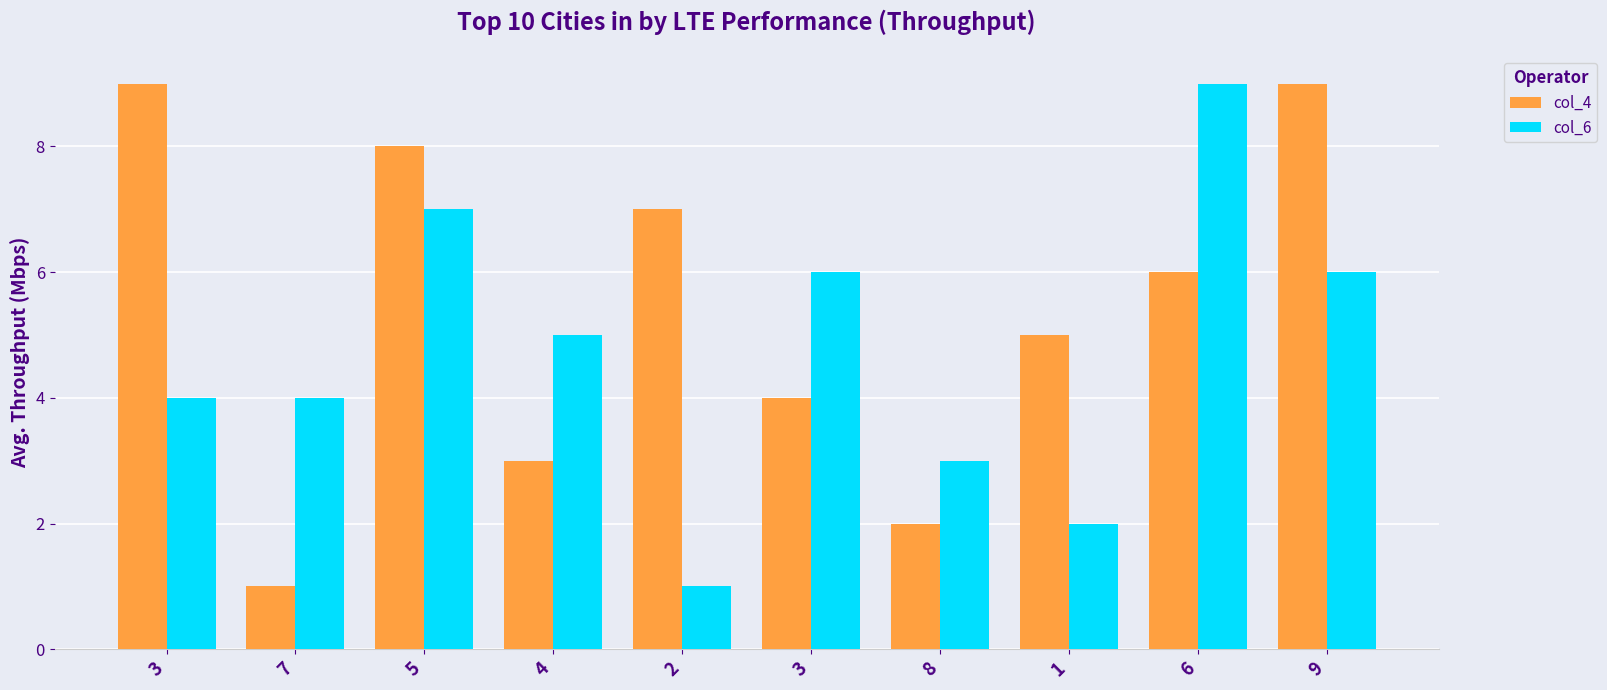

At which category is the sum across all series the highest?

5